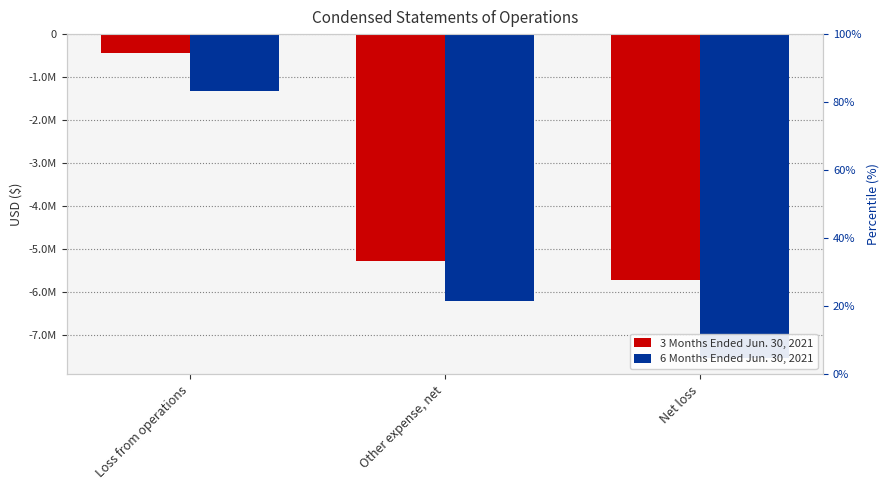

Between Other expense, net and Net loss, which series saw the biggest shift?

6 Months Ended Jun. 30, 2021